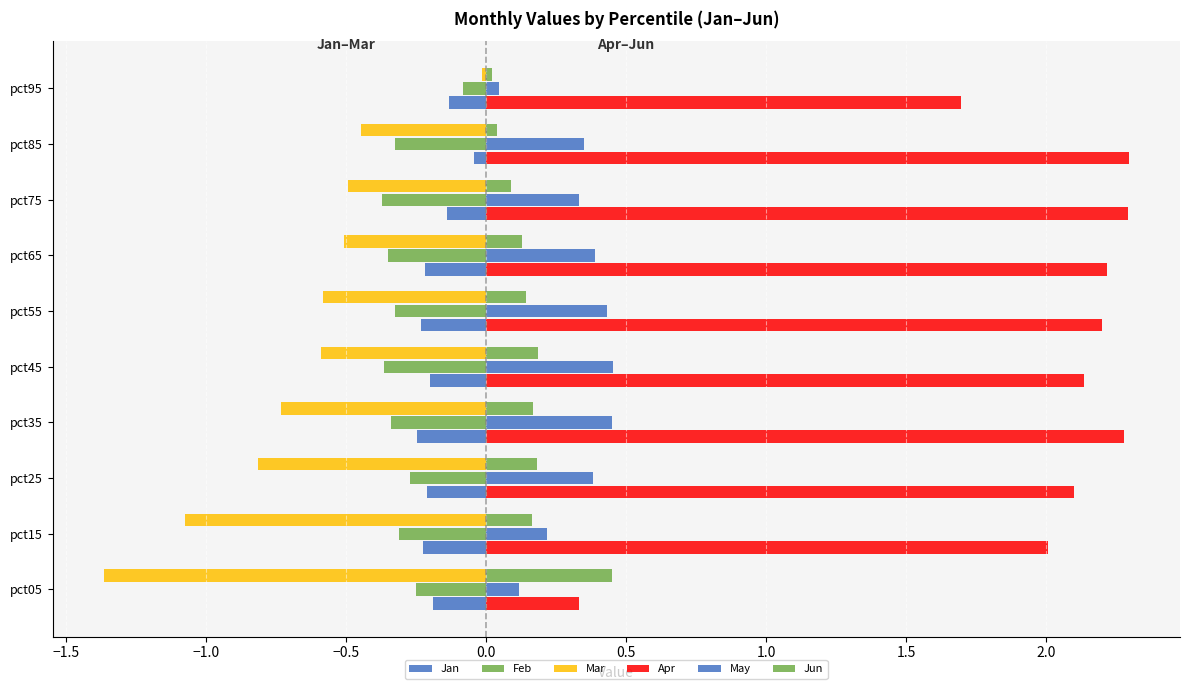

How many series are shown in this chart?

6